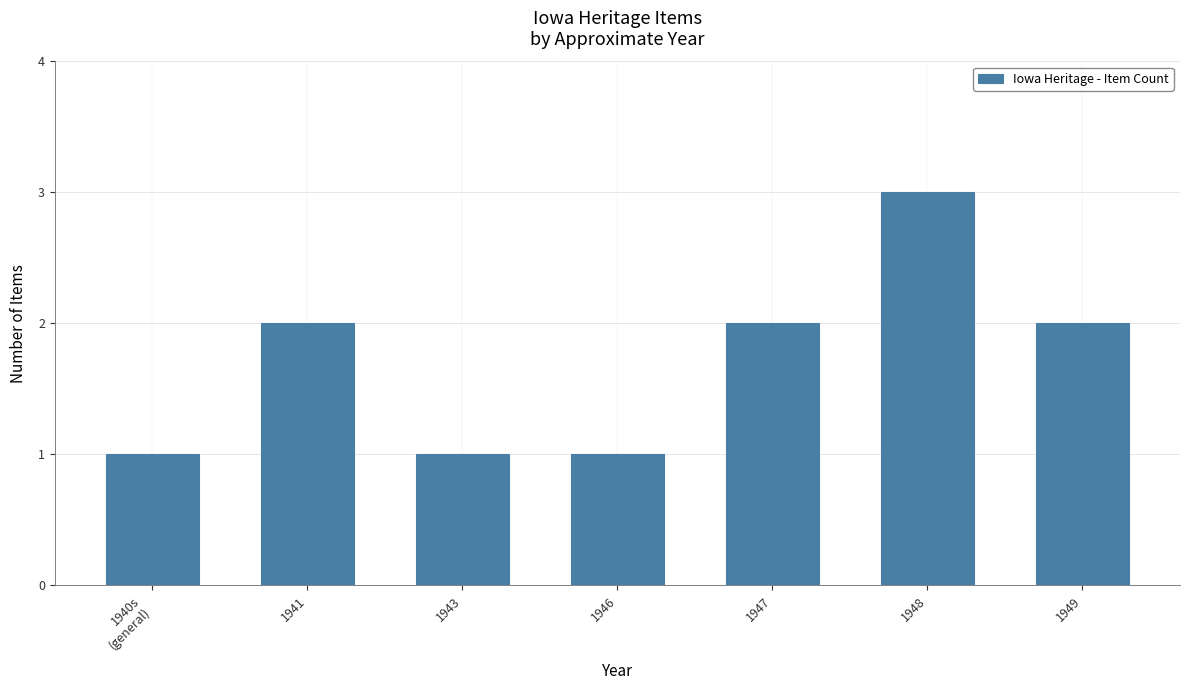

How many data points does each series have?

7